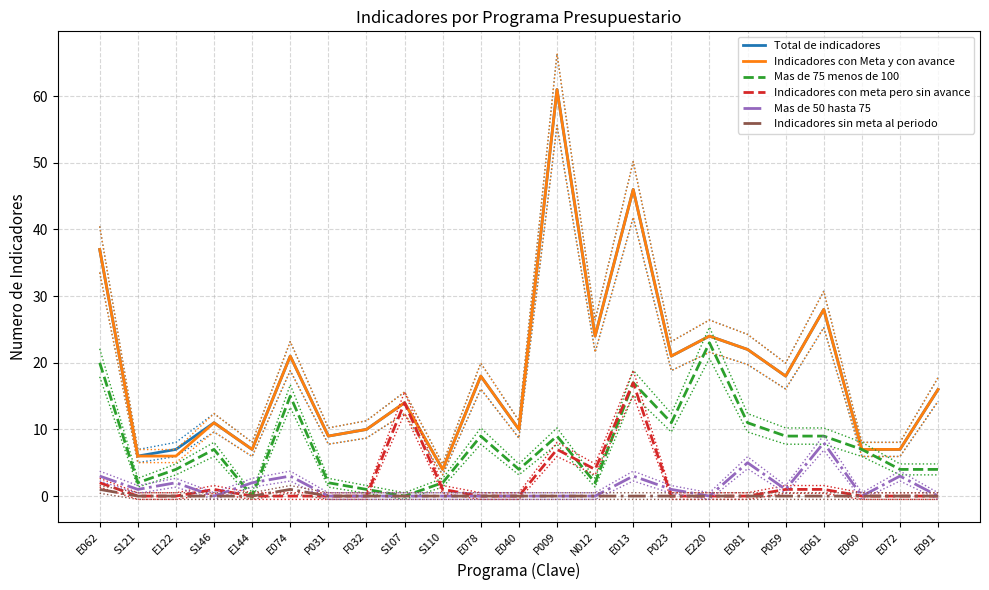

True or false: Mas de 50 hasta 75 and Indicadores con Meta y con avance intersect in this chart.

False